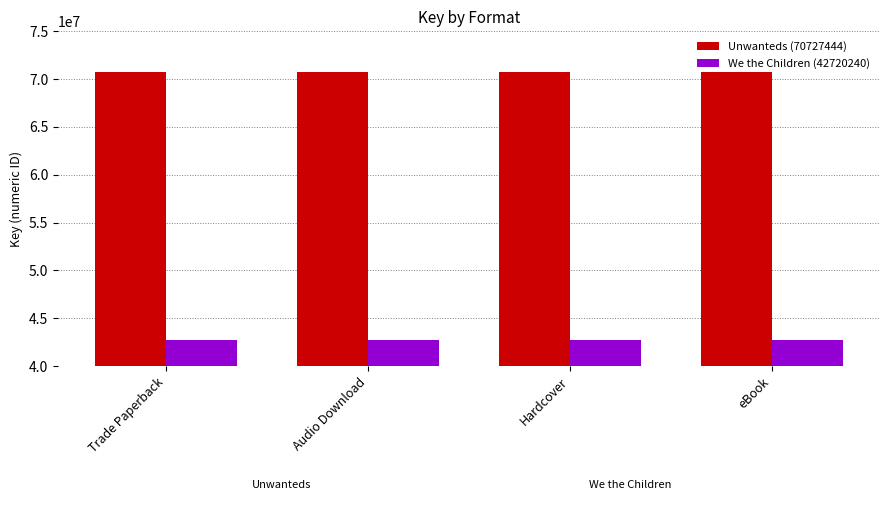

What is the difference between the highest and lowest values at eBook?

28007204